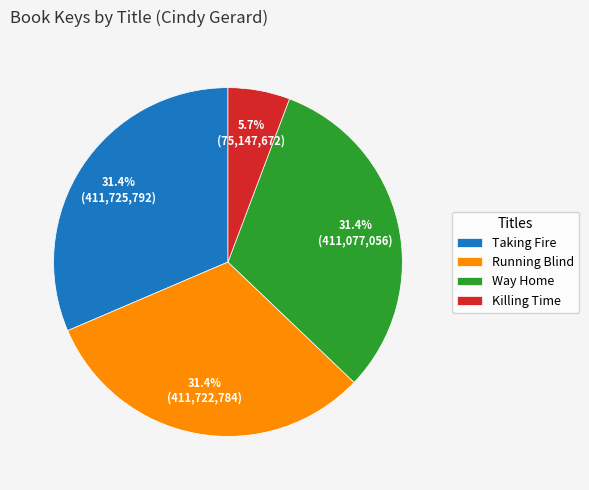

To the nearest percent, what percentage of the pie is Killing Time?

6%